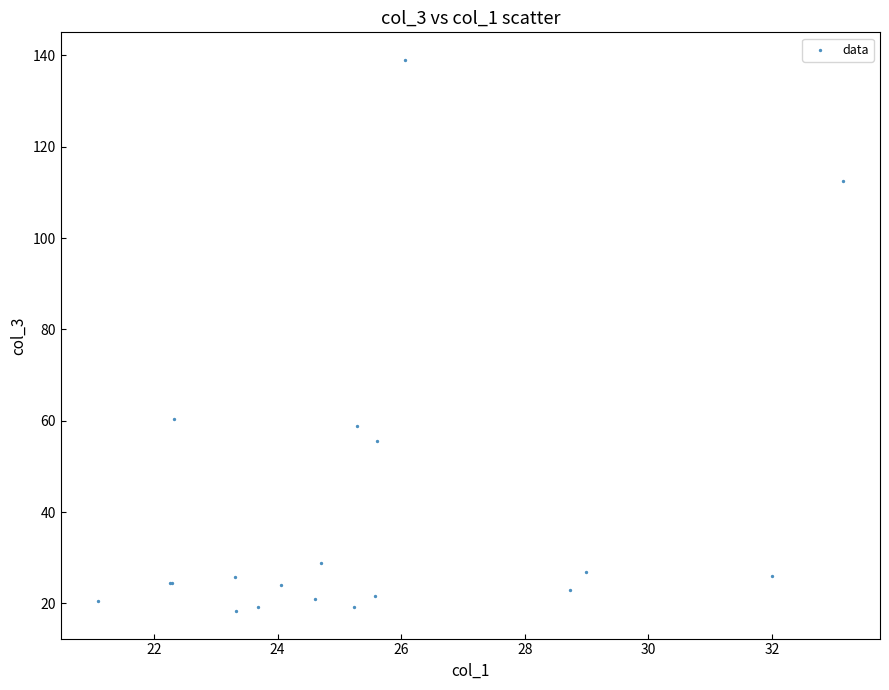

What Y value in the scatter plot is closest to 78?

60.3